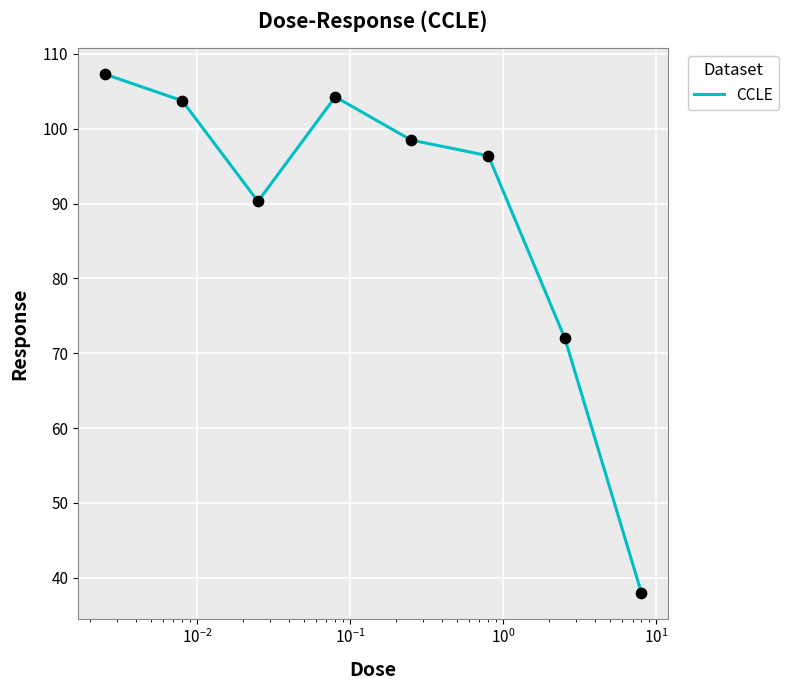

What is the difference between the second highest and minimum values?

66.3